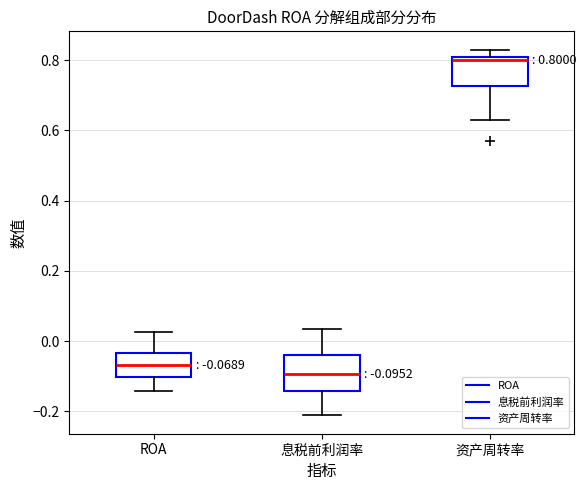

Which box's median line is the lowest?

息税前利润率